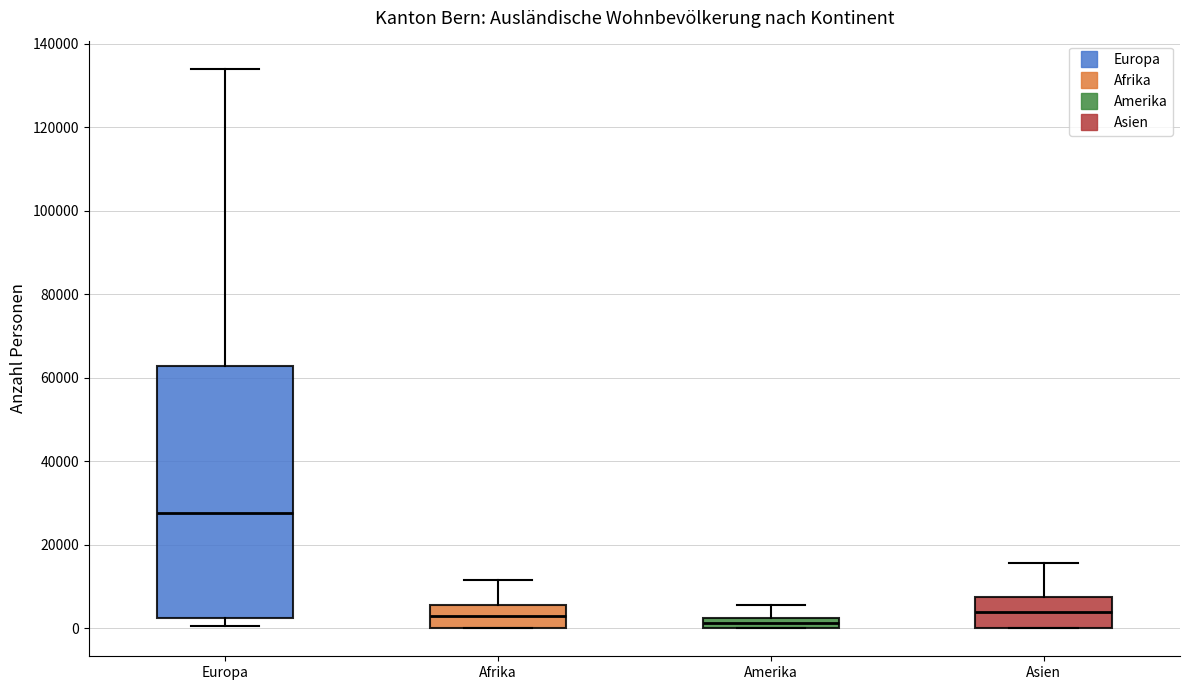

Comparing the boxes themselves (not the whiskers), which one is the tallest?

Europa